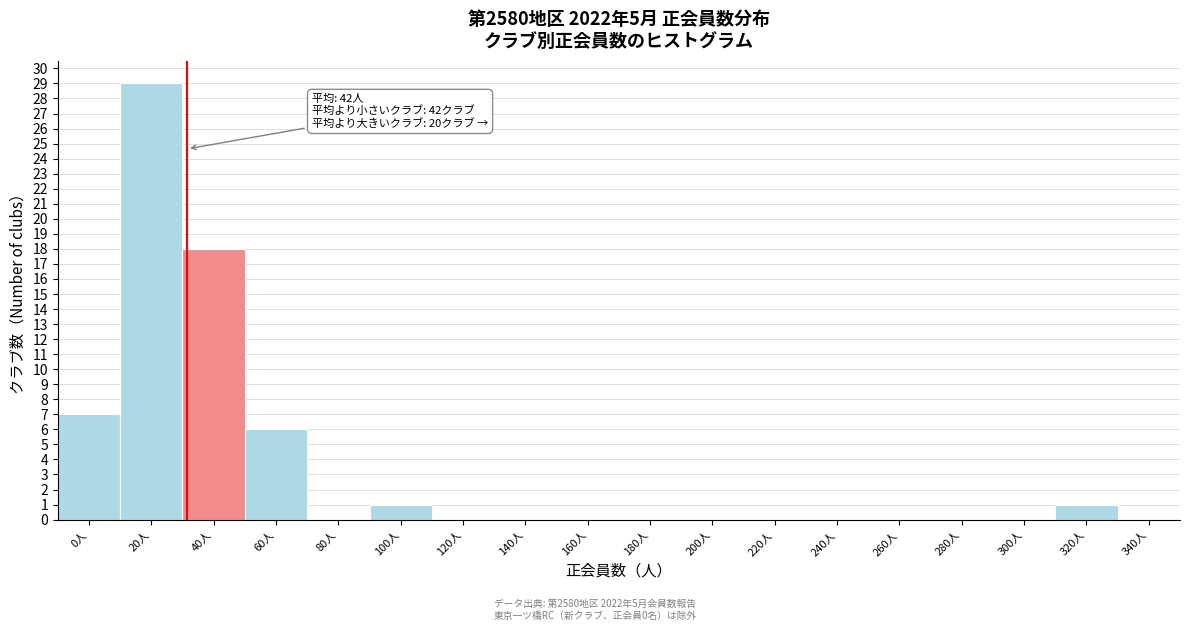

Reading left to right, transcribe all the data shown in this chart.

0人=7	20人=29	40人=18	60人=6	80人=0	100人=1	120人=0	140人=0	160人=0	180人=0	200人=0	220人=0	240人=0	260人=0	280人=0	300人=0	320人=1	340人=0